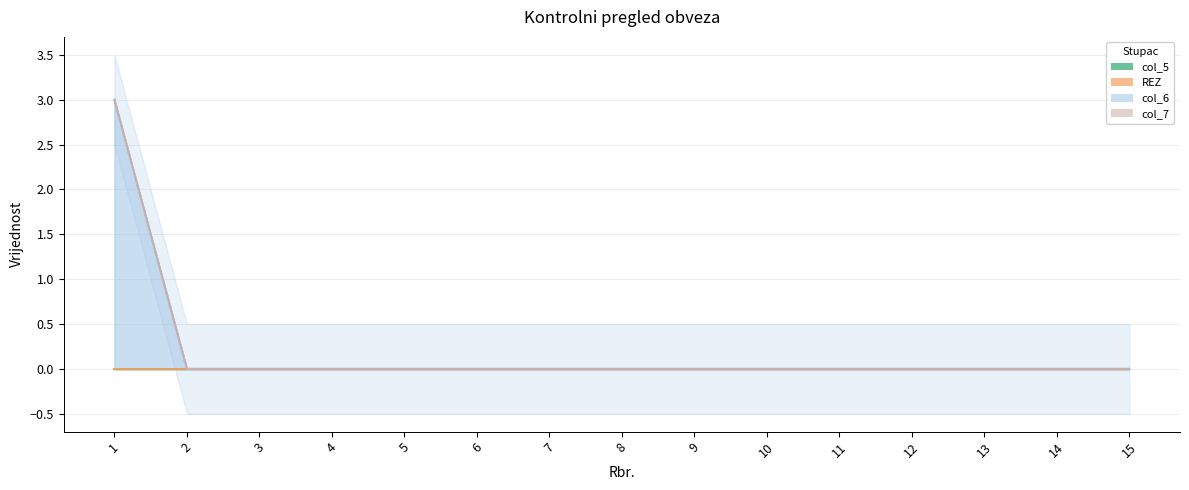

Which has a higher value, 15 or 1?

15